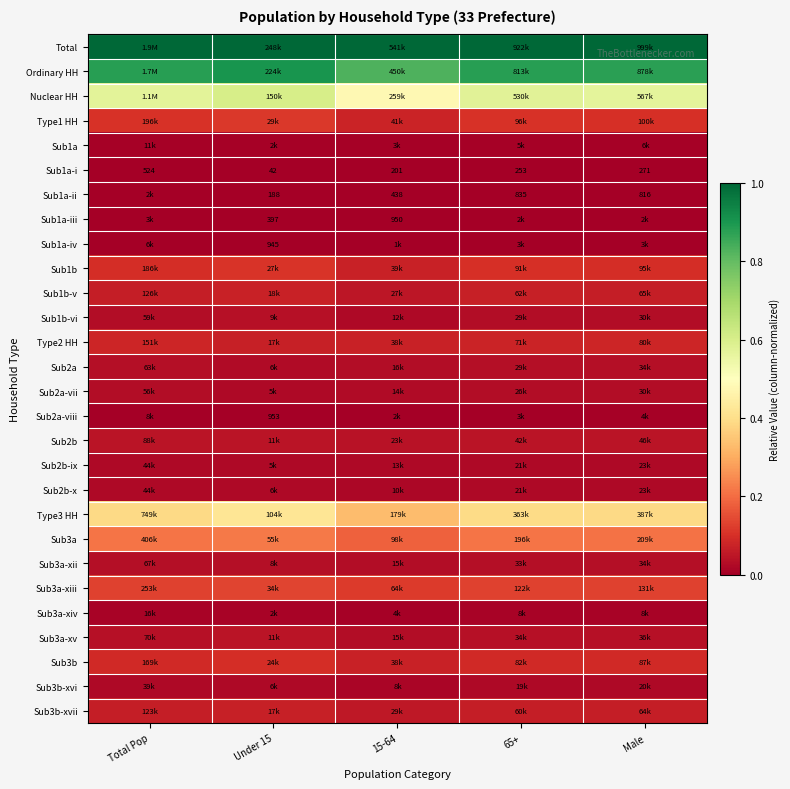

How many values in the Sub1a-i series are below 253?

2